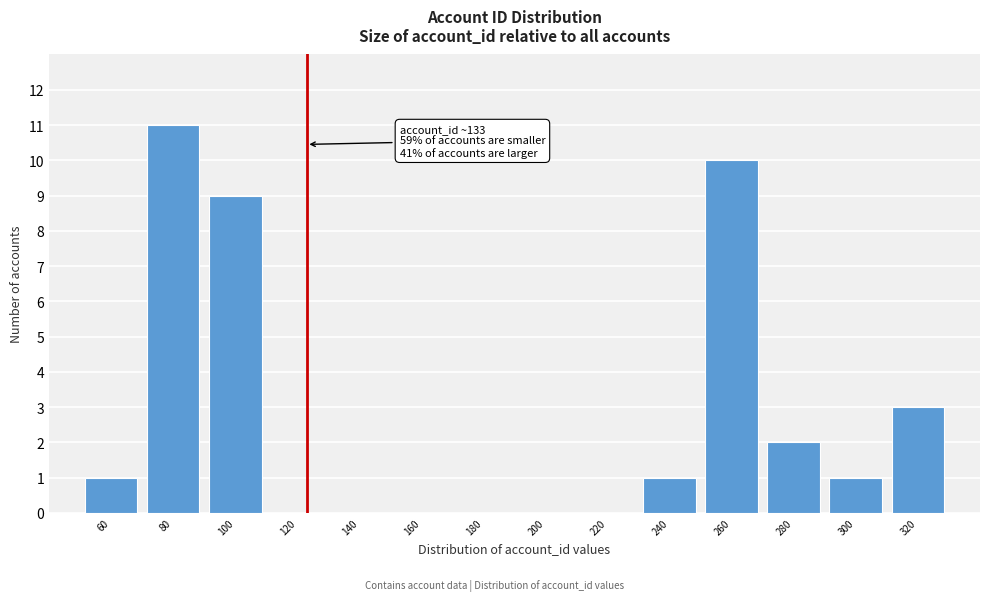

Reading left to right, transcribe all the data shown in this chart.

60=1	80=11	100=9	120=0	140=0	160=0	180=0	200=0	220=0	240=1	260=10	280=2	300=1	320=3